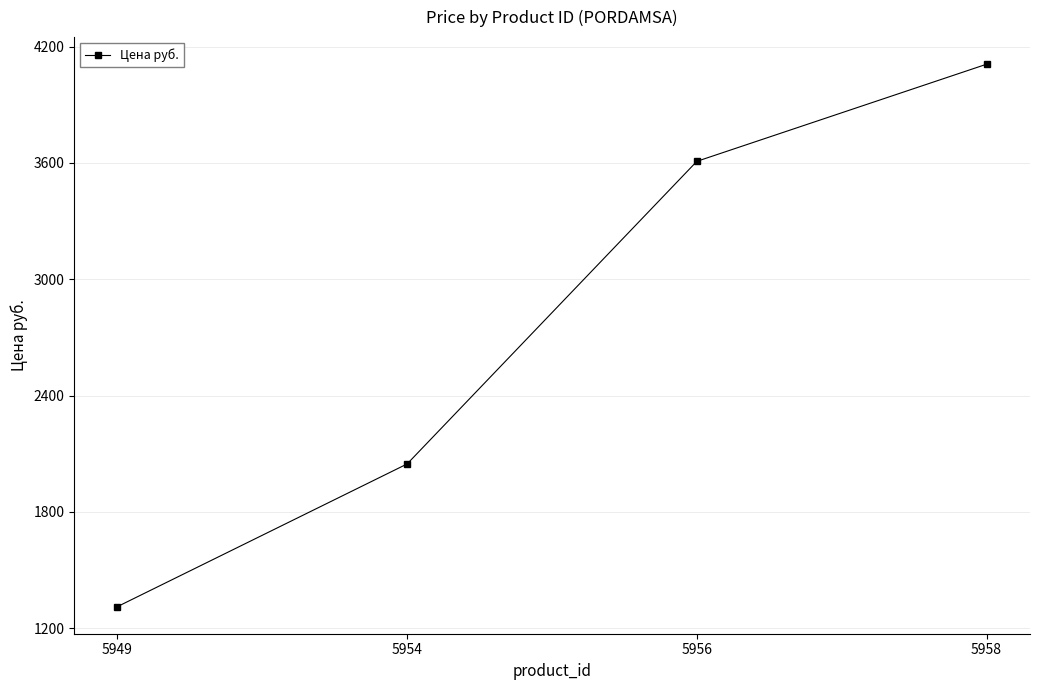

What is the value of the 4th point from the left?

4109